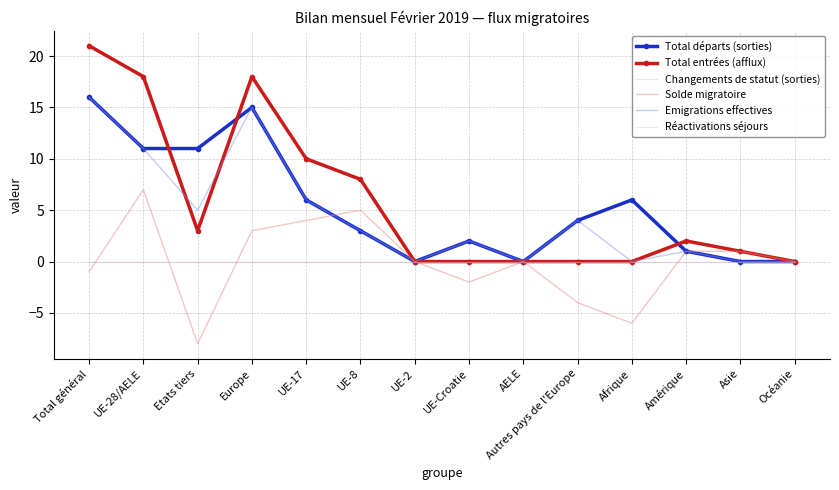

Which has a higher value, Océanie or Amérique?

Amérique